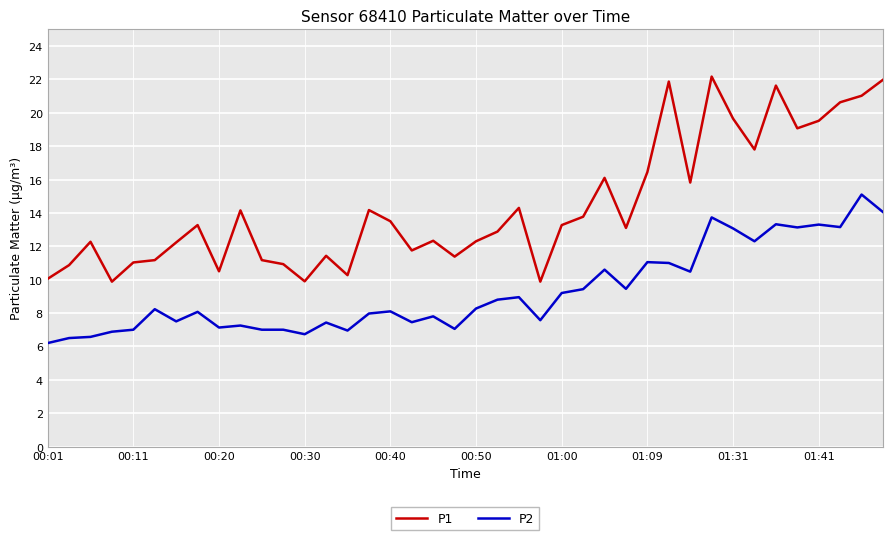

True or false: P2 and P1 intersect in this chart.

False